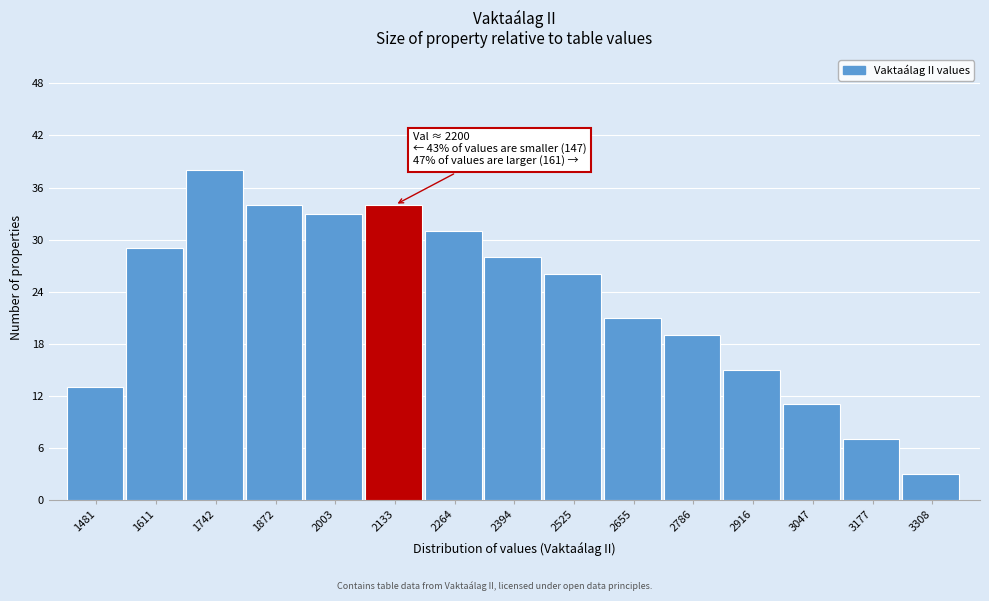

Reading left to right, extract all data points from this chart.

1481=13	1611=29	1742=38	1872=34	2003=33	2133=34	2264=31	2394=28	2525=26	2655=21	2786=19	2916=15	3047=11	3177=7	3308=3